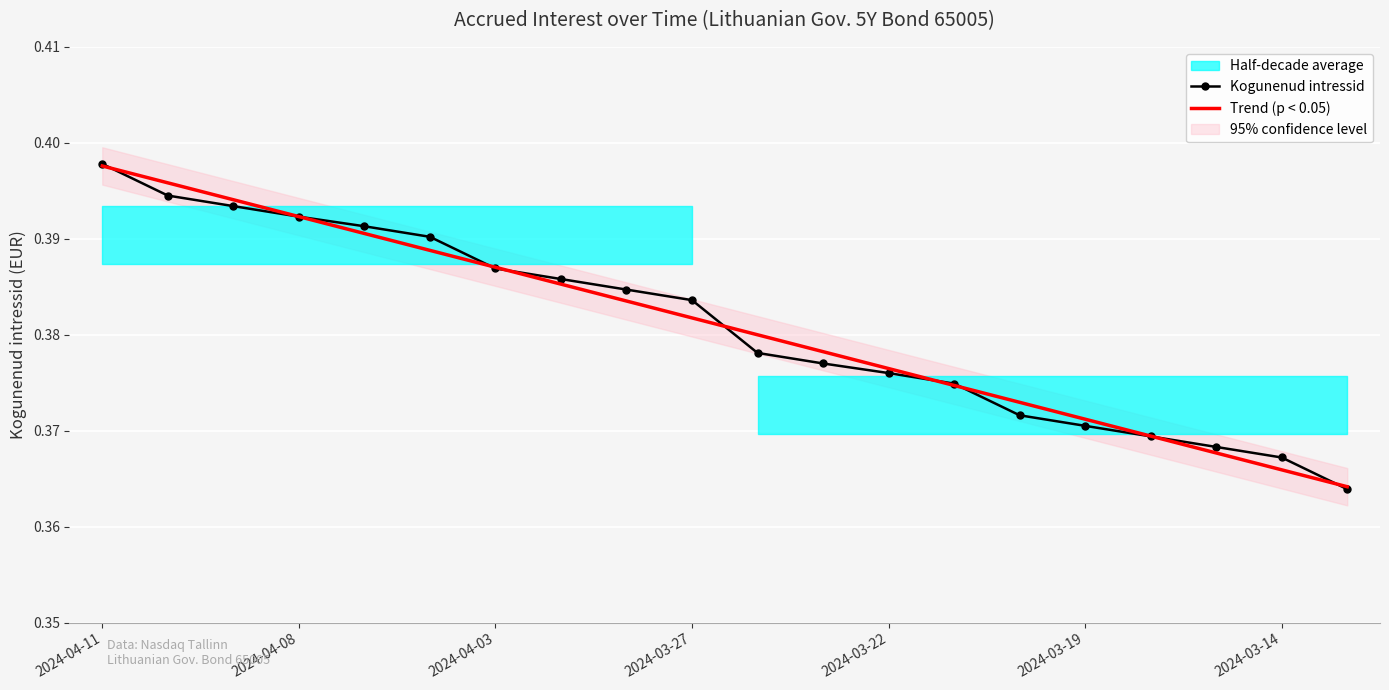

How many lines are shown in the chart?

2